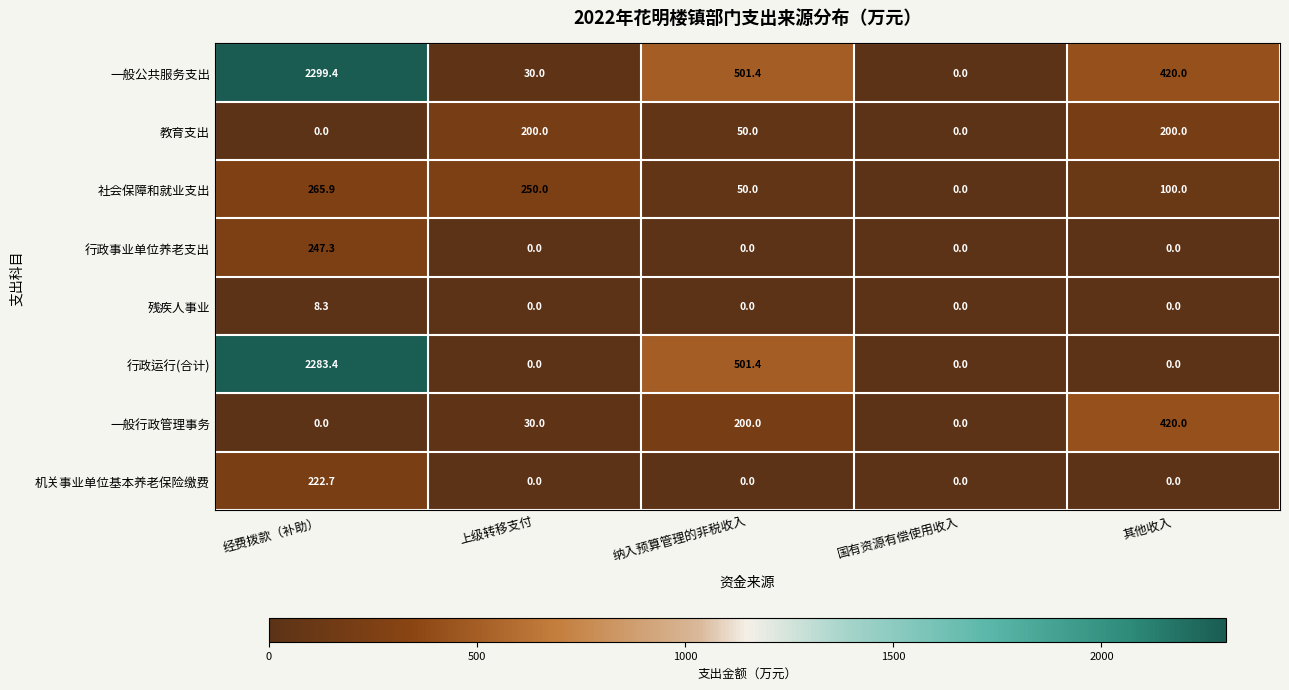

How many values in the 残疾人事业 series exceed 0?

1